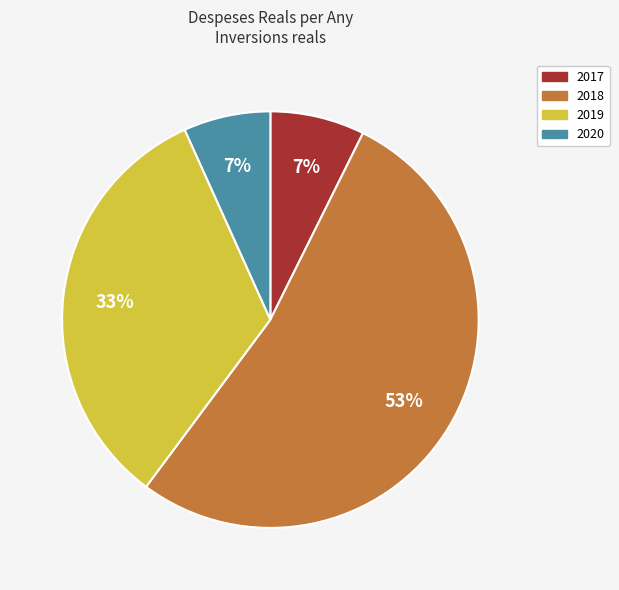

What percentage is the 2019 slice, to the nearest percent?

33%